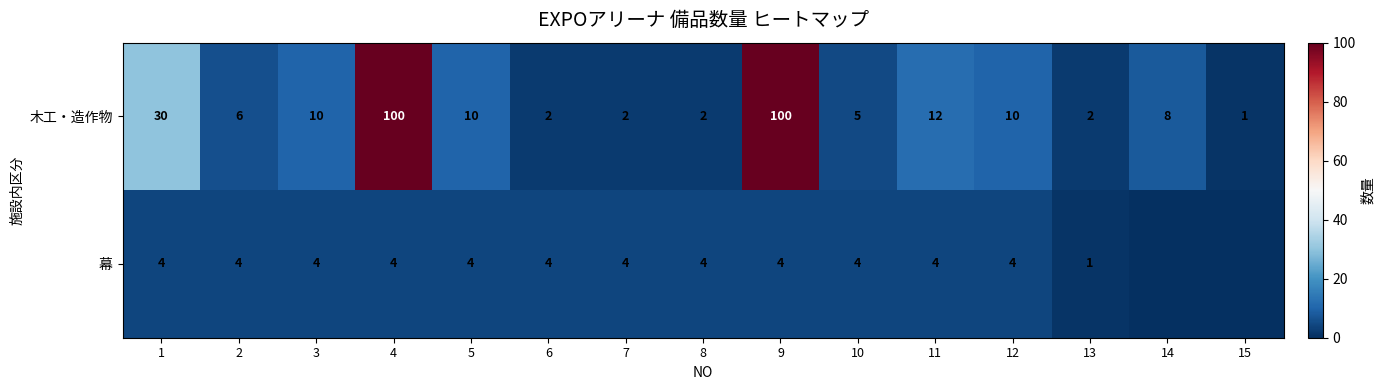

Is the value of 木工・造作物 at 8 greater than the value of 幕 at 11?

No